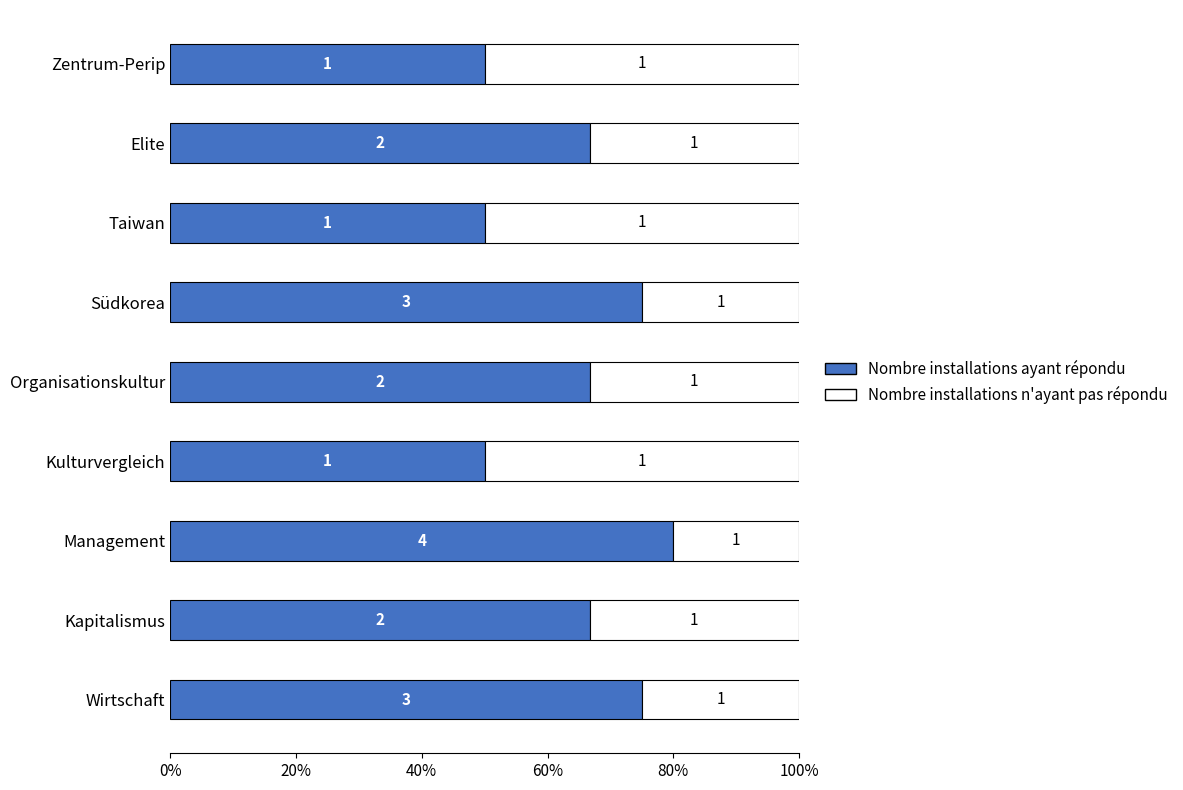

What are all the series names shown in the legend?

Nombre installations ayant répondu, Nombre installations n'ayant pas répondu